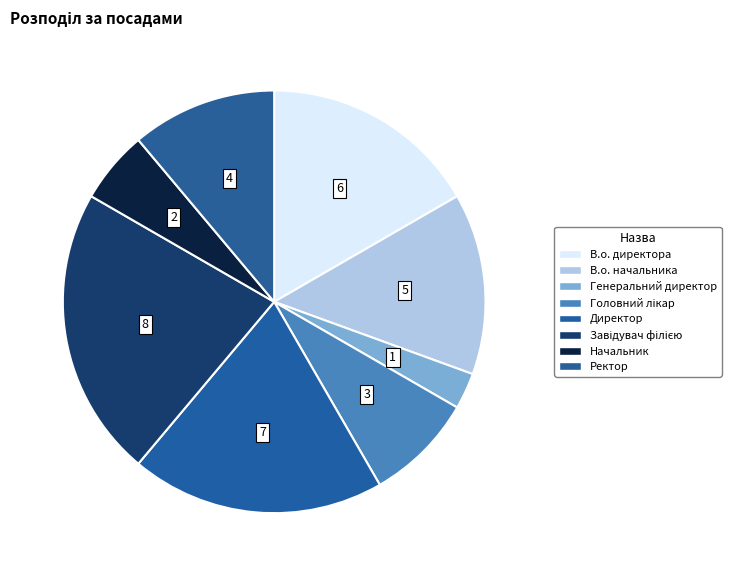

Is it true that Генеральний директор is 3% of the pie?

True